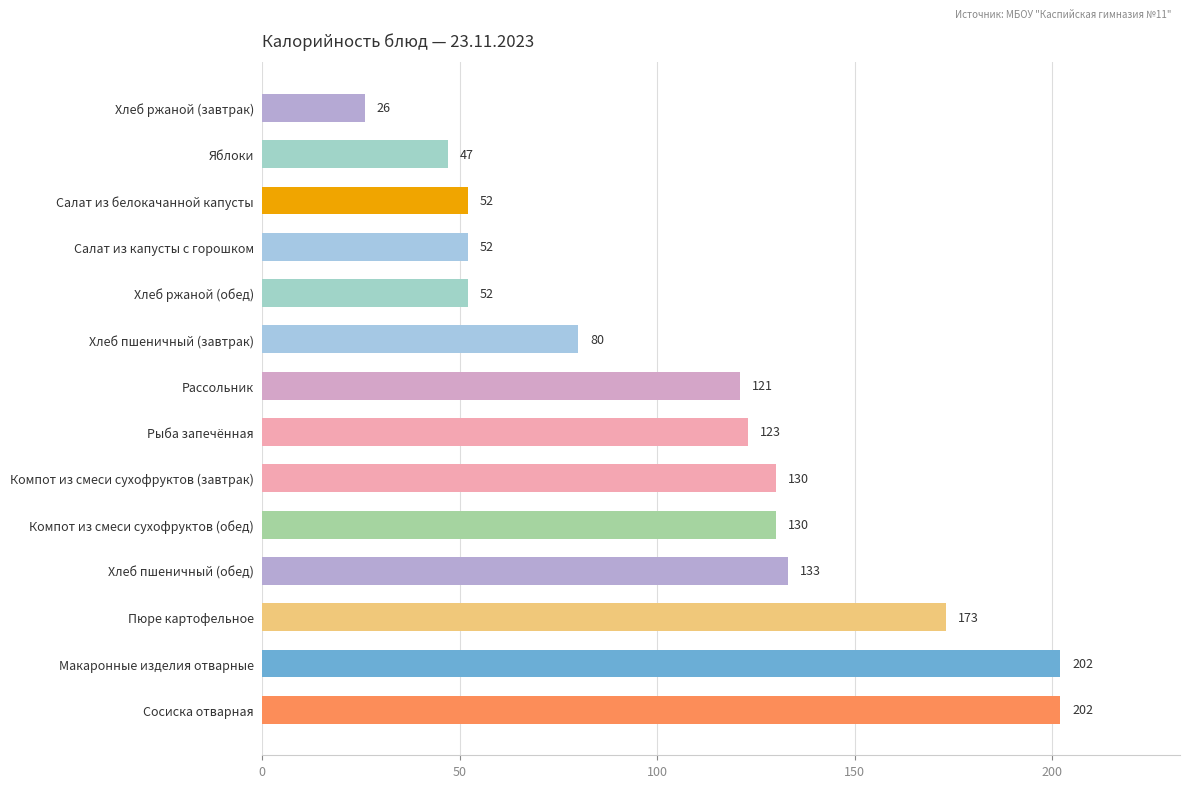

What is the difference between the maximum and second lowest values?

155